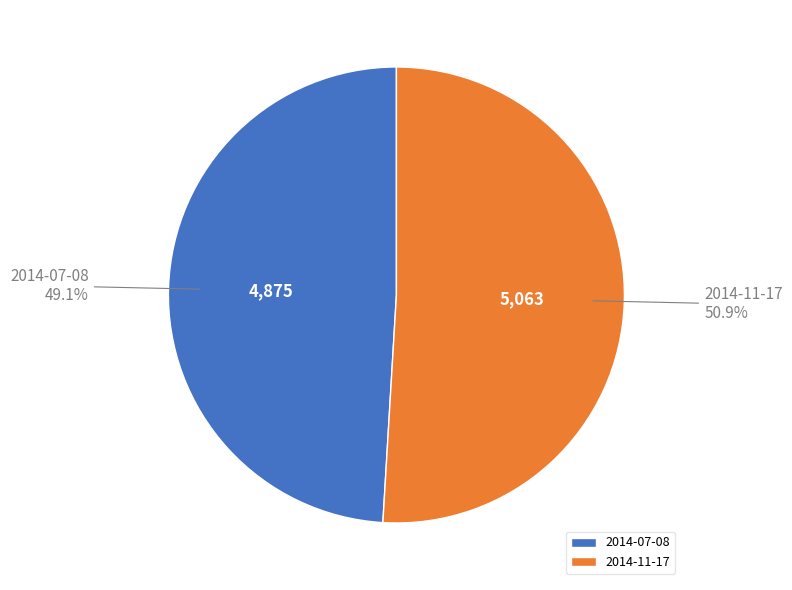

How many slices are in this pie chart?

2